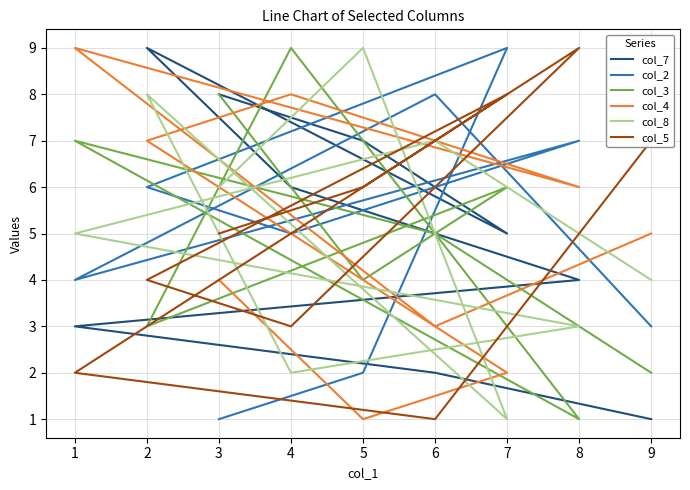

What is the maximum value for col_4?

9